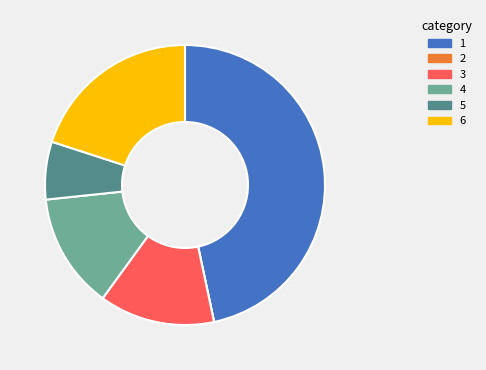

Approximately how many times larger is the value at 5 compared to 3?

0.5